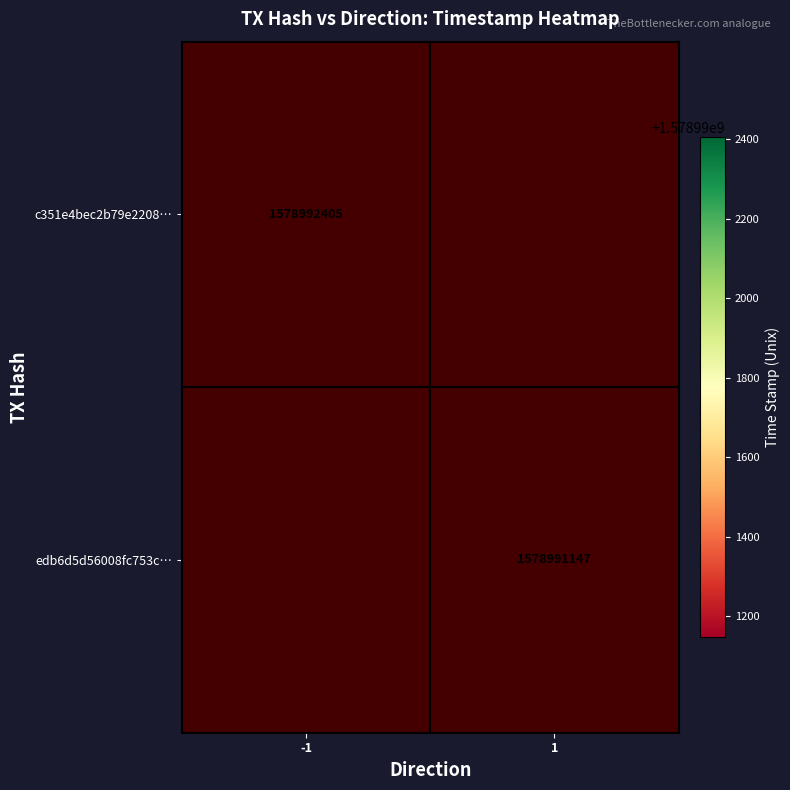

Which has a higher value, time_stamp or direction?

time_stamp